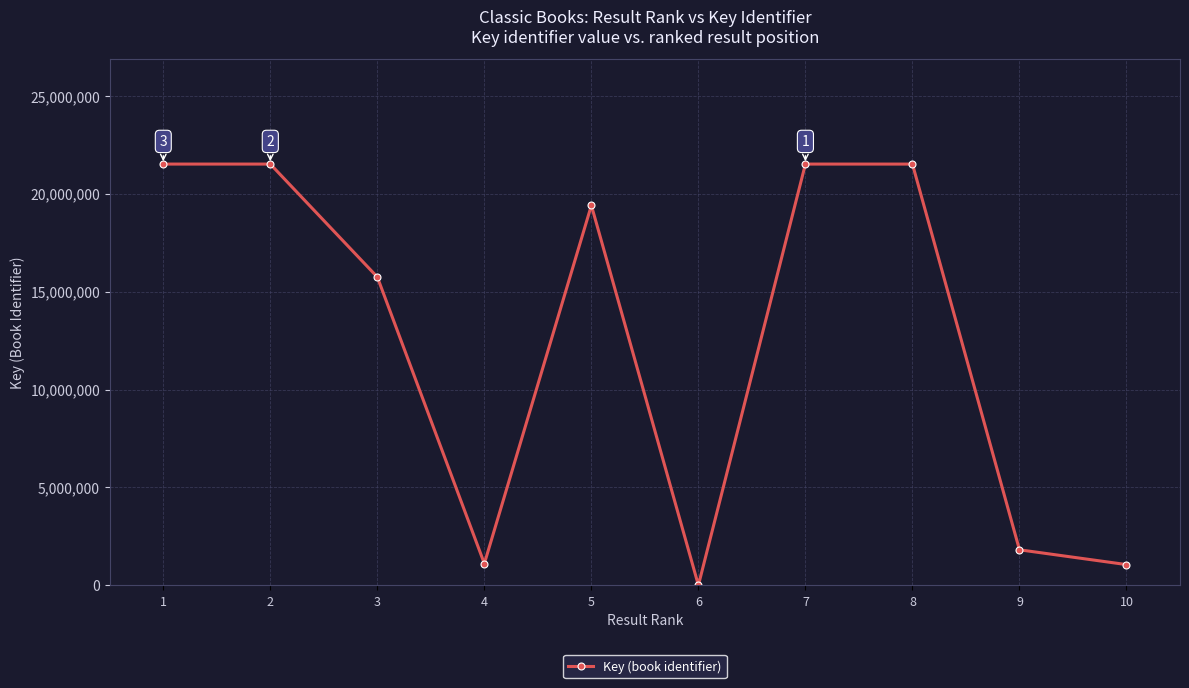

The value at 8 is 8182316. True or false?

False